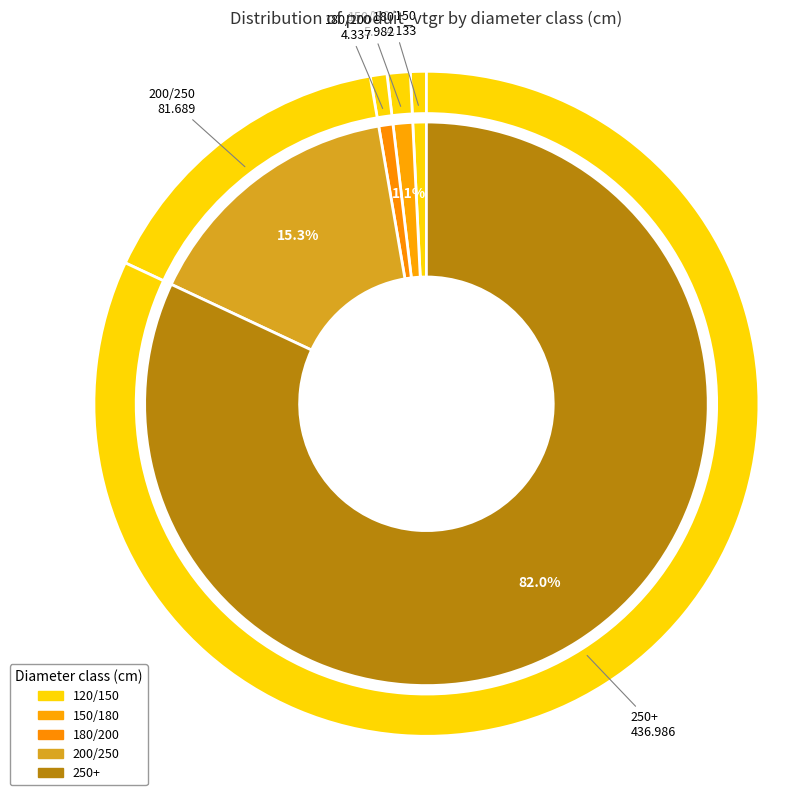

What percentage is the 150/180 slice, to the nearest percent?

1%